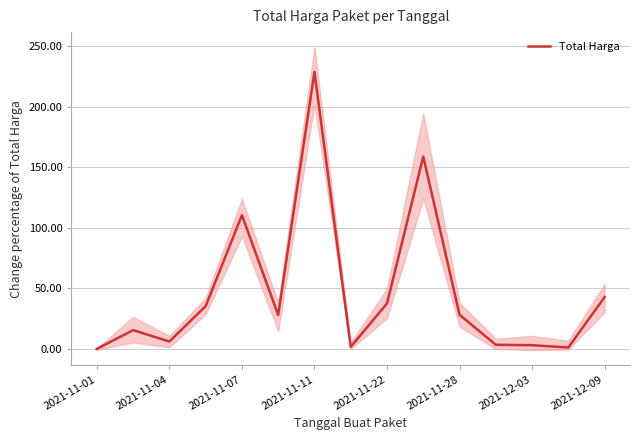

Where is Total Harga nearest to the value 114?

2021-11-07